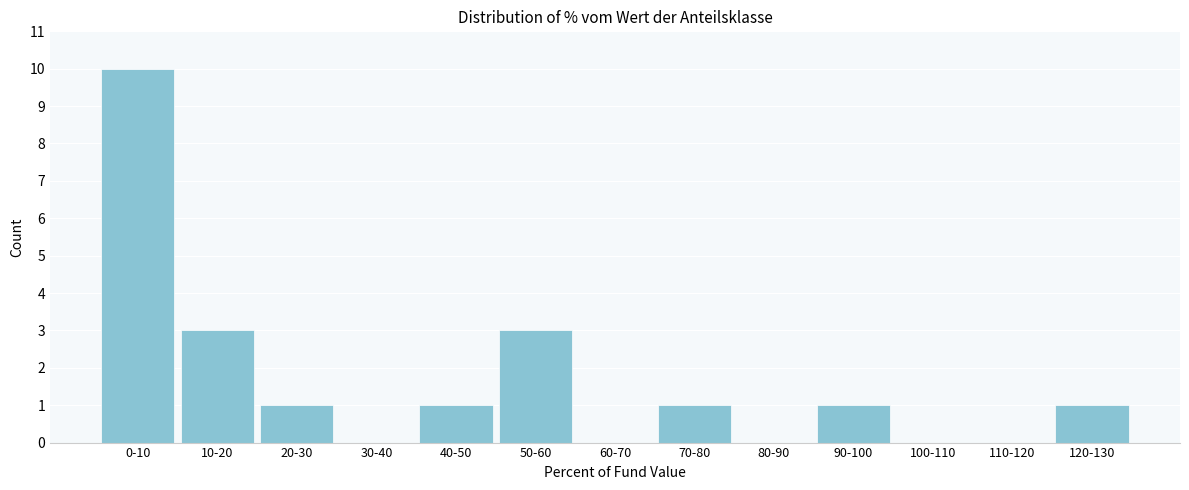

Reading left to right, transcribe all the data shown in this chart.

0-10=10	10-20=3	20-30=1	30-40=0	40-50=1	50-60=3	60-70=0	70-80=1	80-90=0	90-100=1	100-110=0	110-120=0	120-130=1